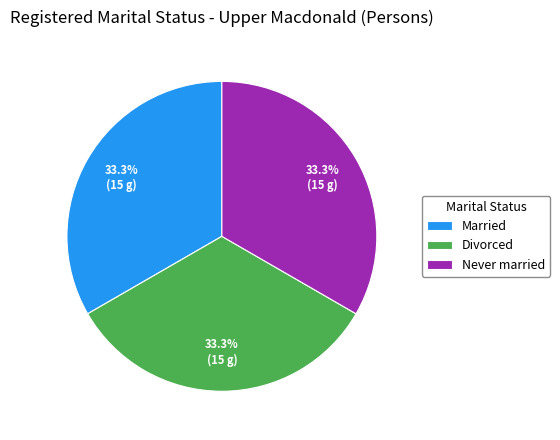

Does Married represent more than half of the total?

No